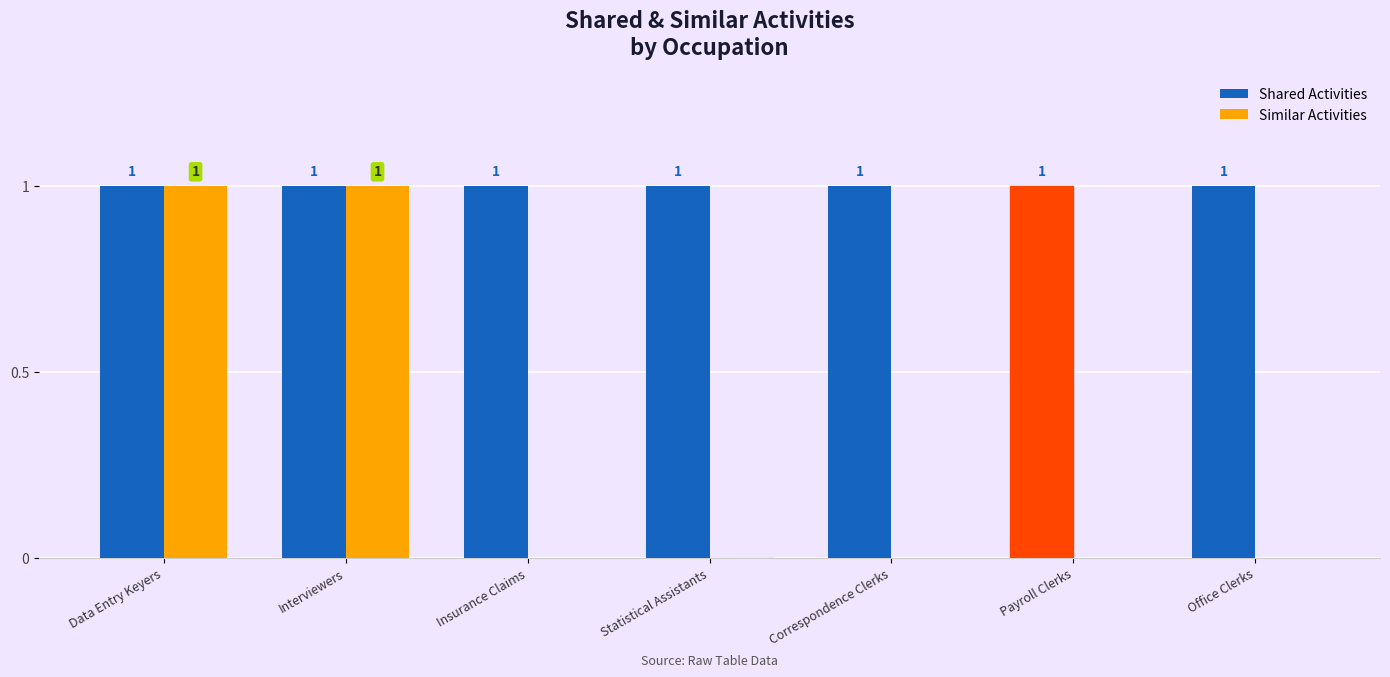

Which series has the largest total across all categories?

Shared Activities